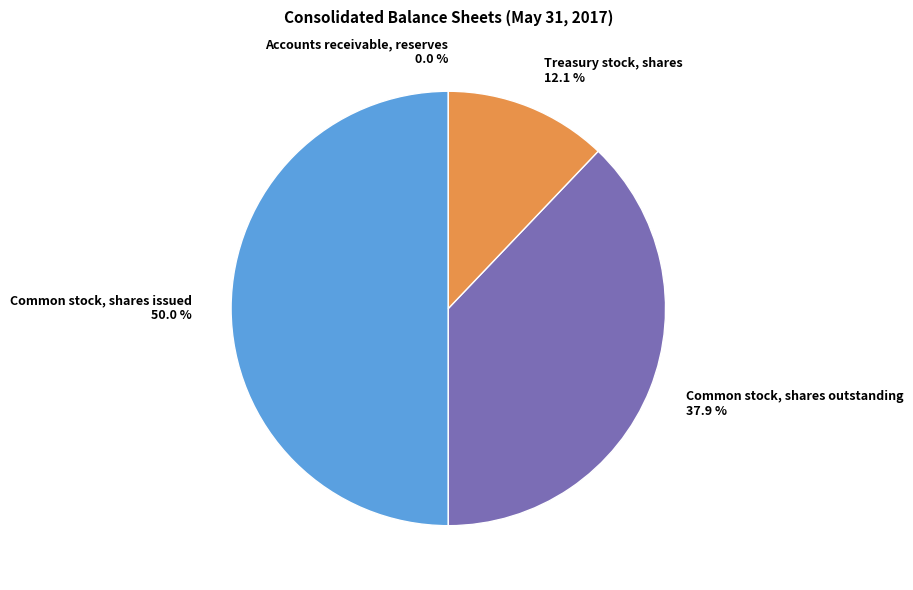

Does Common stock, shares outstanding represent more than half of the total?

No